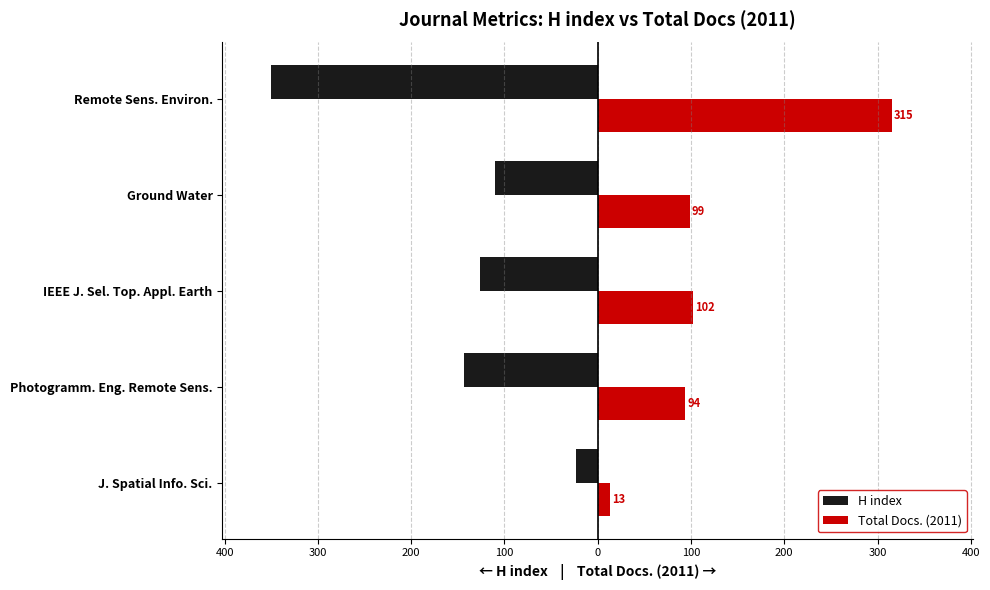

What are all the series names shown in the legend?

H index, Total Docs. (2011)